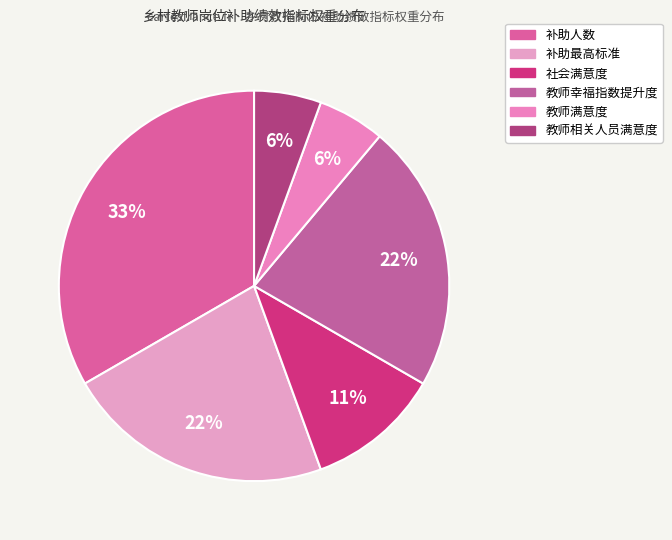

What is the smallest slice in the pie chart?

教师满意度